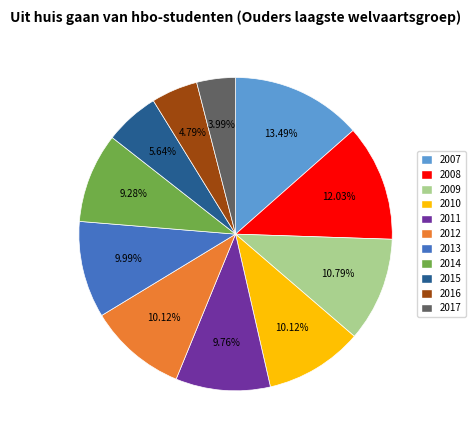

Which slice is the largest?

2007